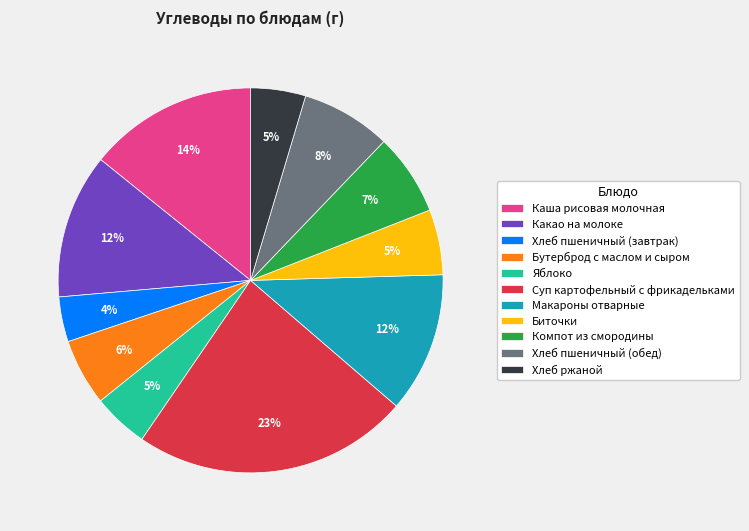

Does Компот из смородины account for over 50% of the chart?

No